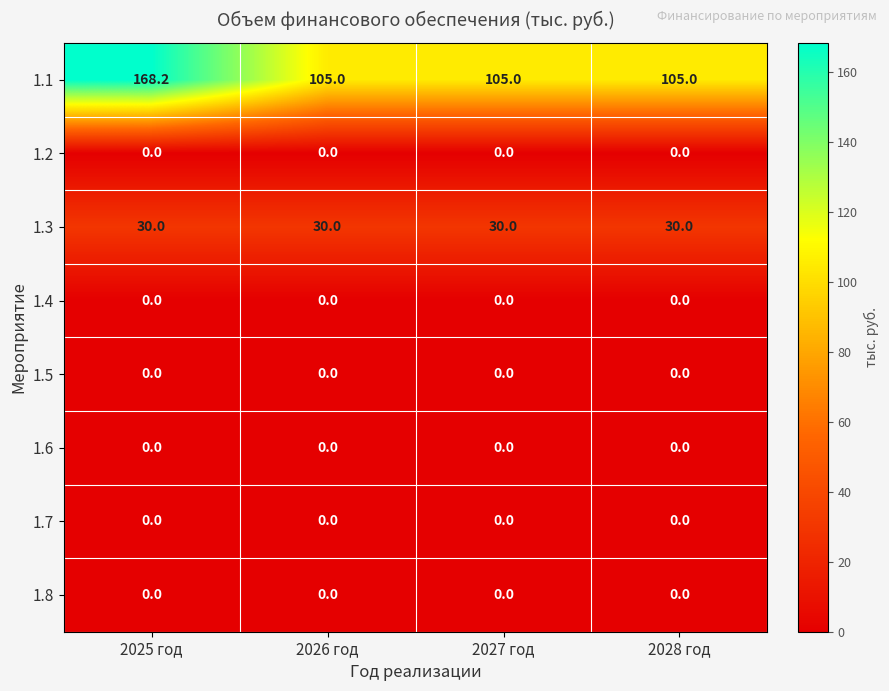

What is the total value across all series at 2025 год?

198.2